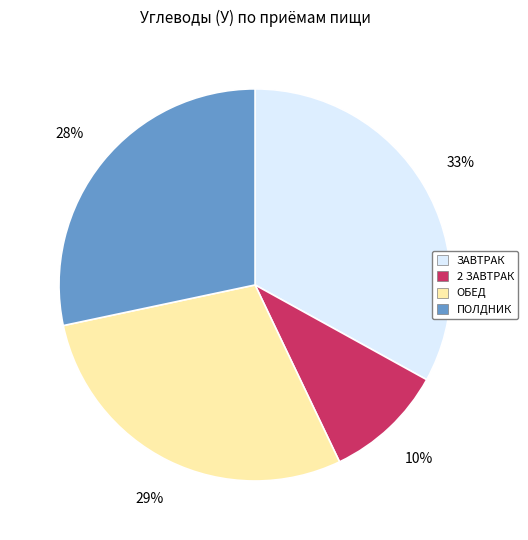

Between ЗАВТРАК and 2 ЗАВТРАК, which is larger?

ЗАВТРАК